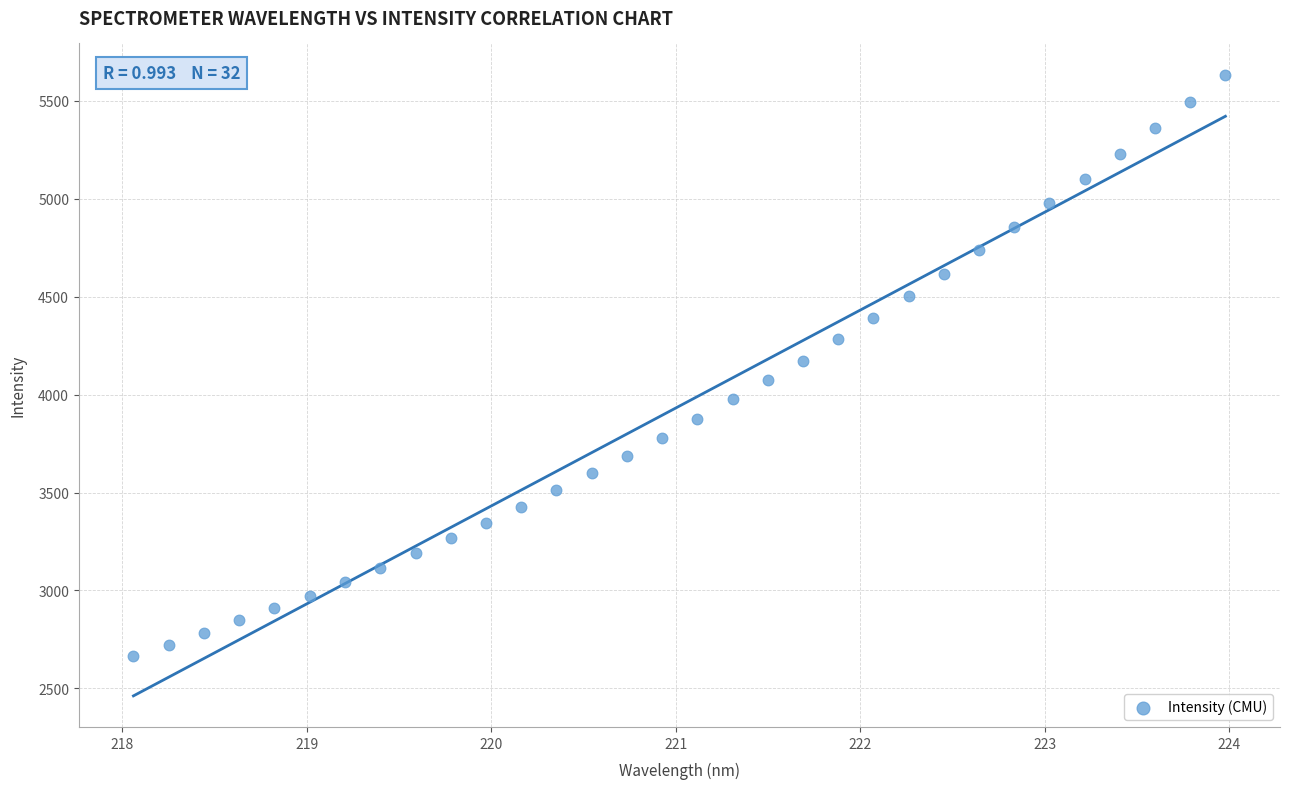

What is the range of X values (max minus min)?

5.9